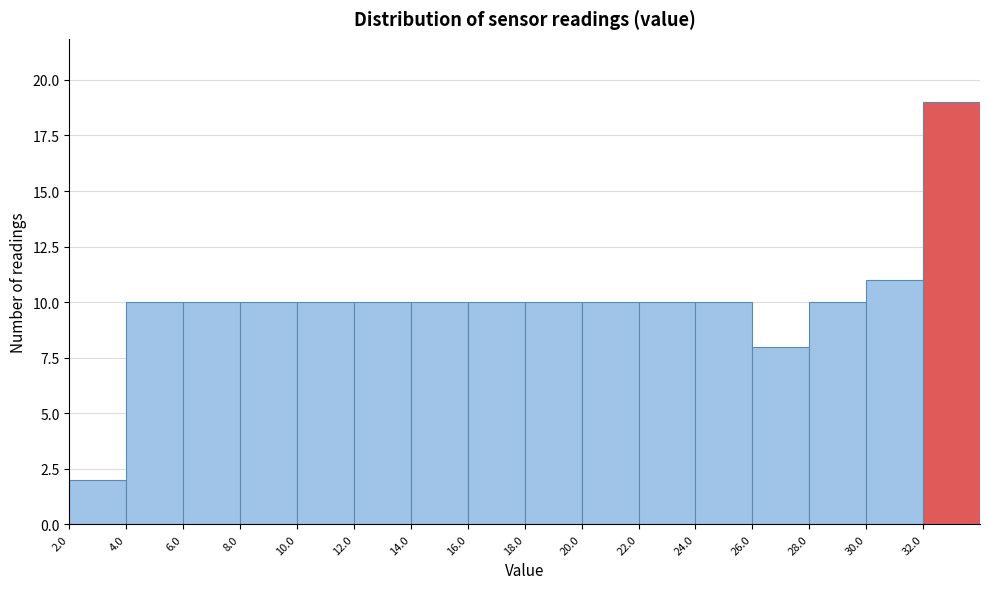

Reading left to right, list every bar in this chart as the range it spans on the x-axis followed by its height. The values are not printed on the chart, so give them approximately, as read against the axis.

2 to 4: 2
4 to 6: 10
6 to 8: 10
8 to 10: 10
10 to 12: 10
12 to 14: 10
14 to 16: 10
16 to 18: 10
18 to 20: 10
20 to 22: 10
22 to 24: 10
24 to 26: 10
26 to 28: 8
28 to 30: 10
30 to 32: 11
32 to 34: 19